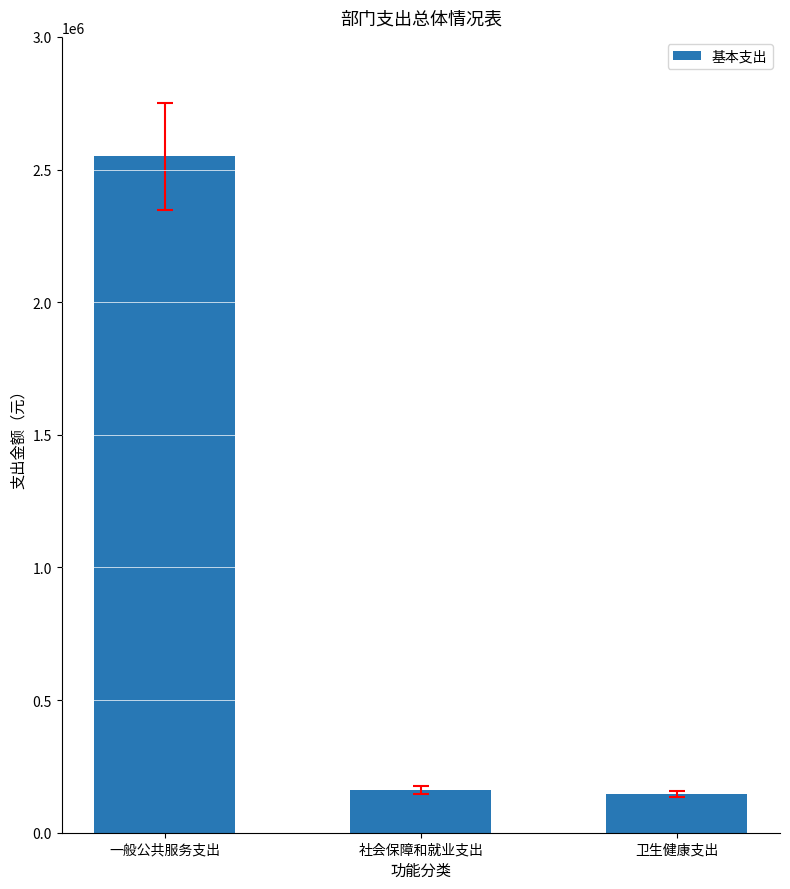

What is the sum of all values?

2854430.7